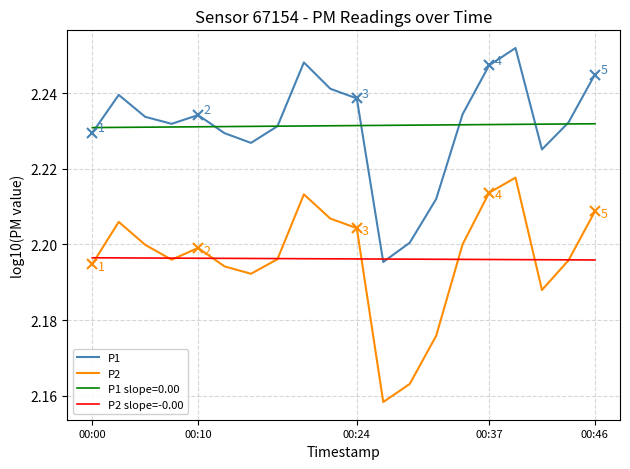

How many P2 slope=-0.00 values are between 2 and 3?

20